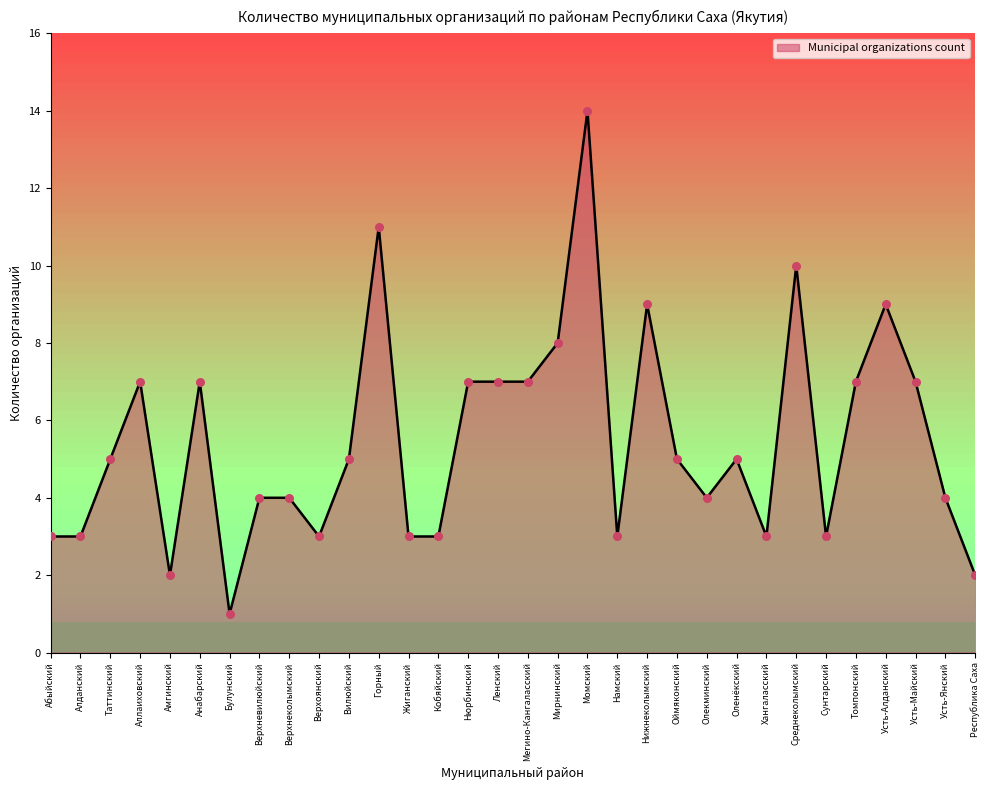

What is the change in value from Кобяйский to Ленский?

+4